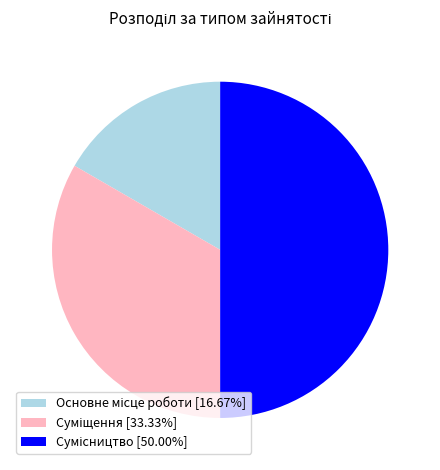

To the nearest percent, what is the combined percentage of Сумісництво and Суміщення?

83%